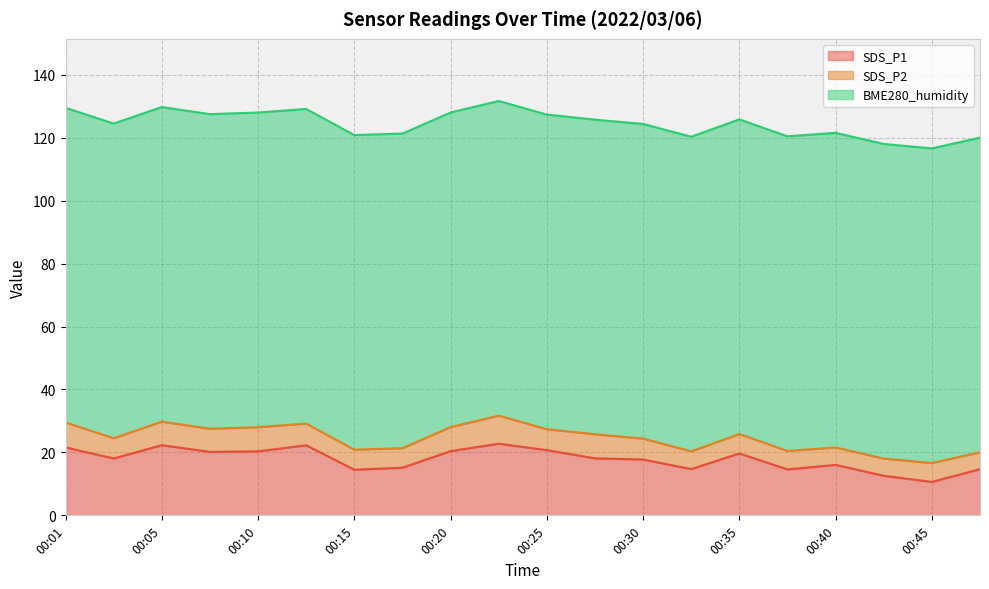

Where is SDS_P1 nearest to the value 16?

00:40